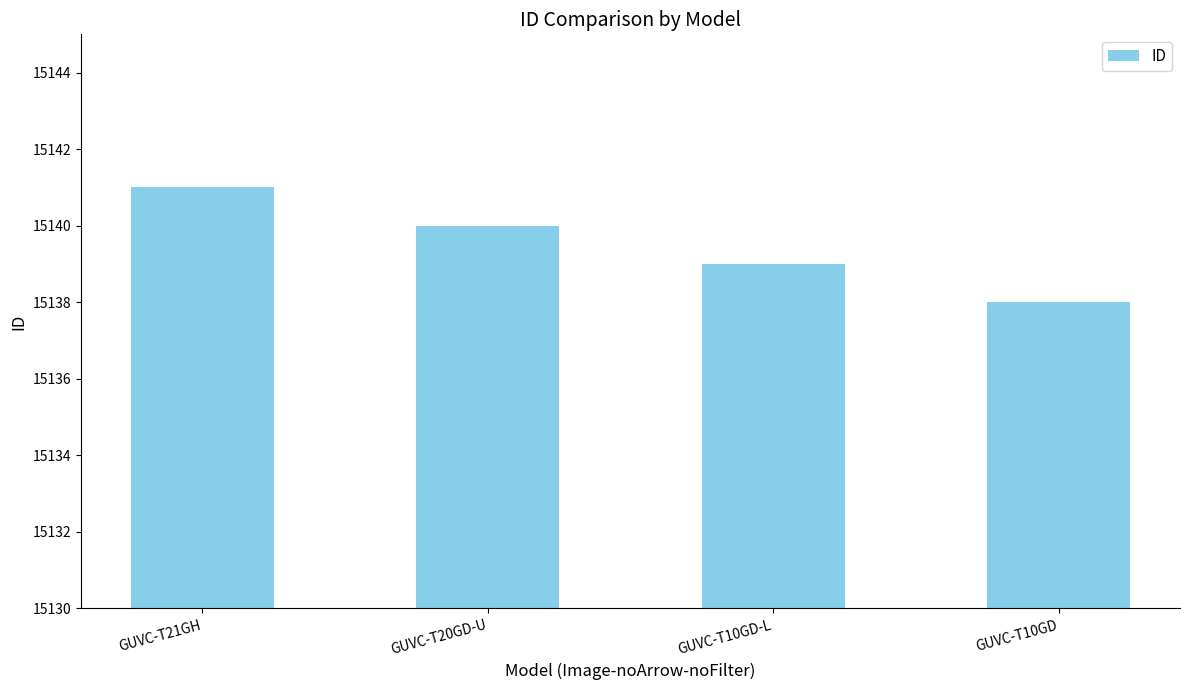

True or false: the data shows 22310 at GUVC-T10GD.

False